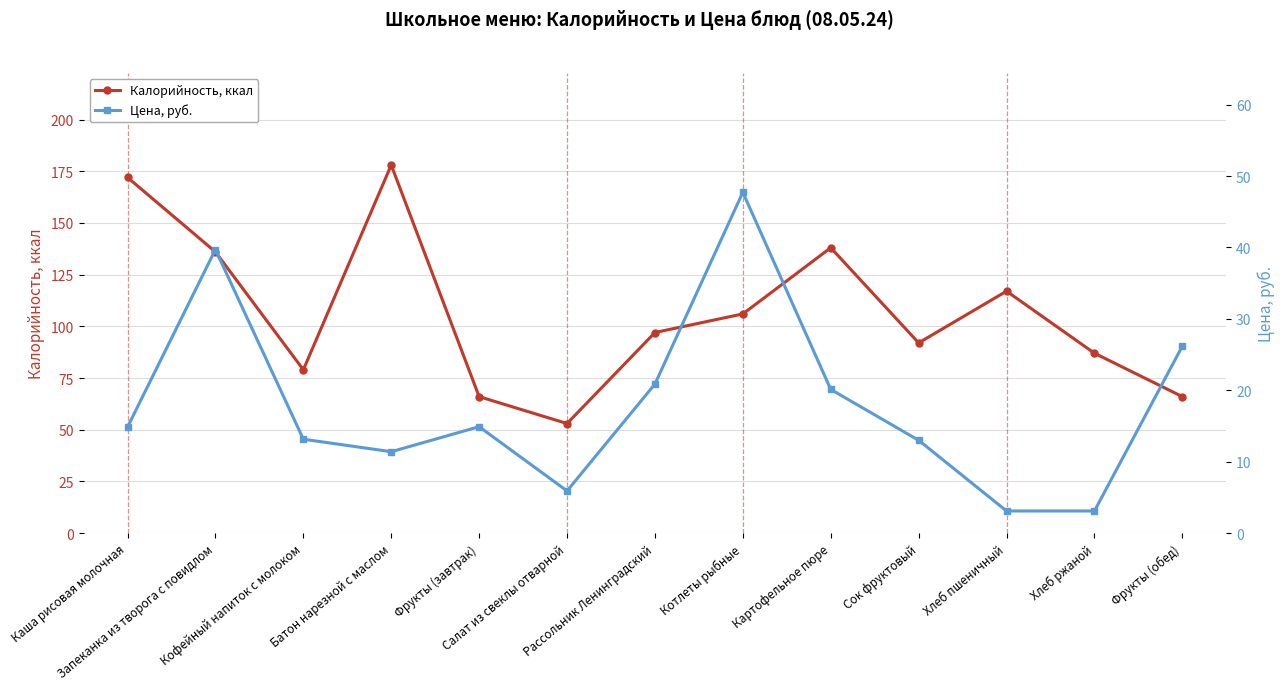

Which series has the largest range (max minus min)?

Калорийность, ккал